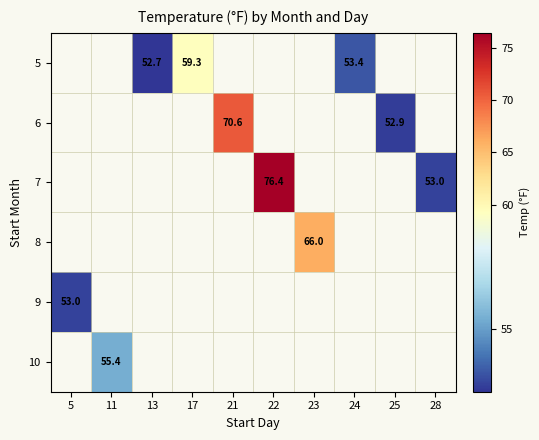

How many values in 5 are above zero?

3